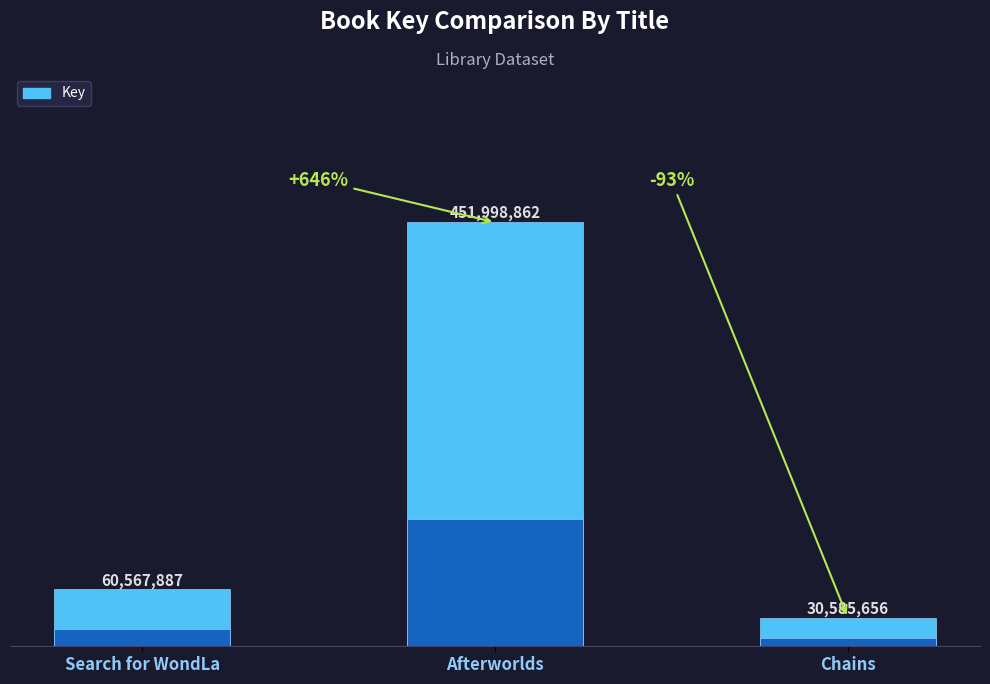

Between Search for WondLa and Afterworlds, which is larger?

Afterworlds